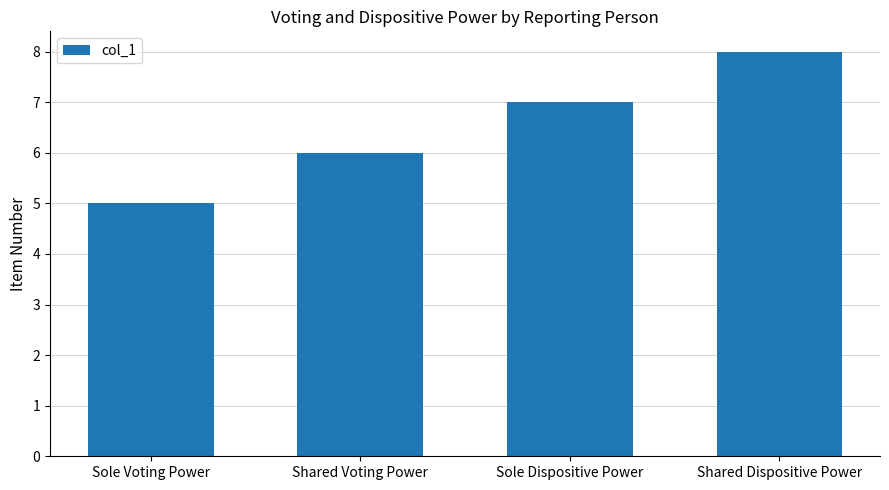

Approximately how many times larger is the value at Shared Voting Power compared to Sole Dispositive Power?

0.9